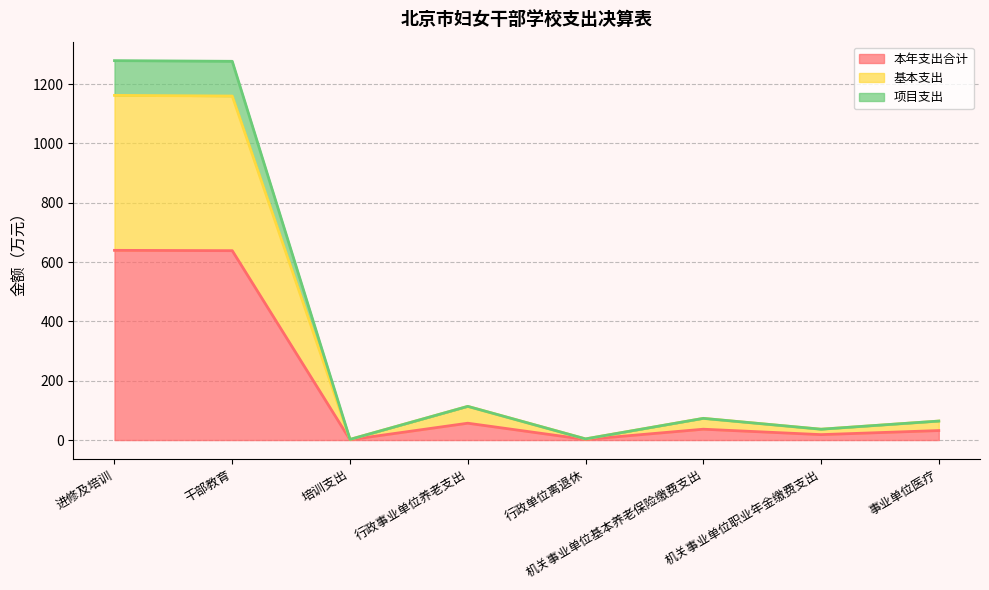

What is the maximum value for 本年支出合计?

639.7